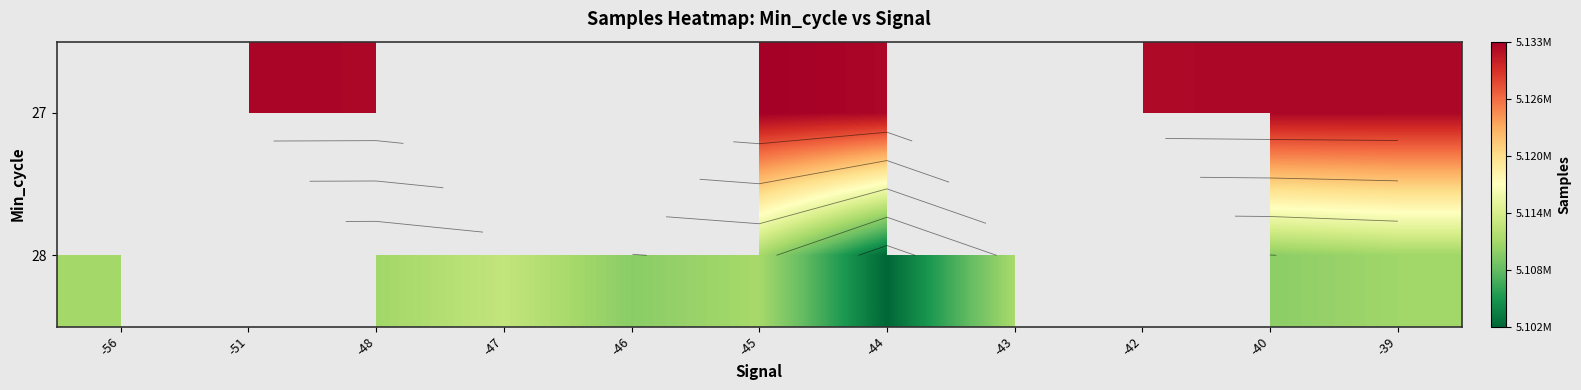

How many series are shown in this chart?

2